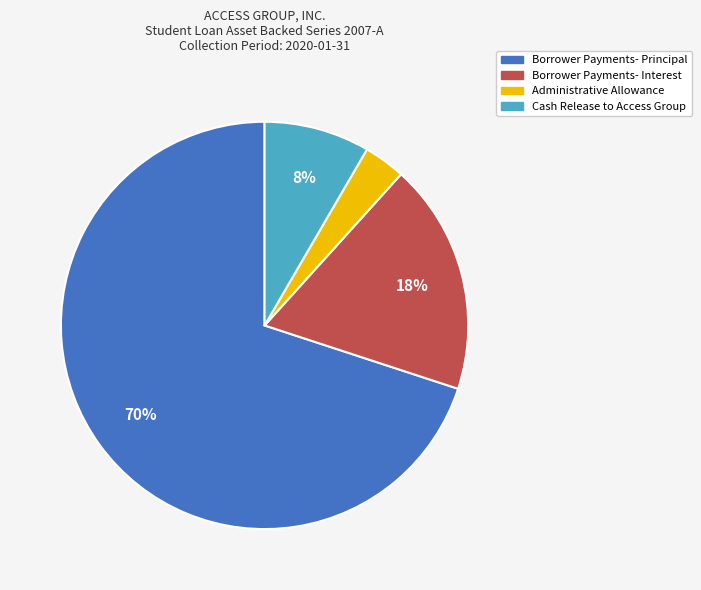

What percentage is the Borrower Payments- Interest slice, to the nearest percent?

18%